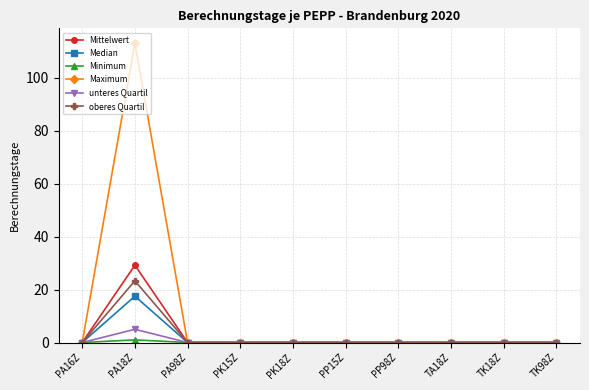

Count the number of data series in this chart.

6